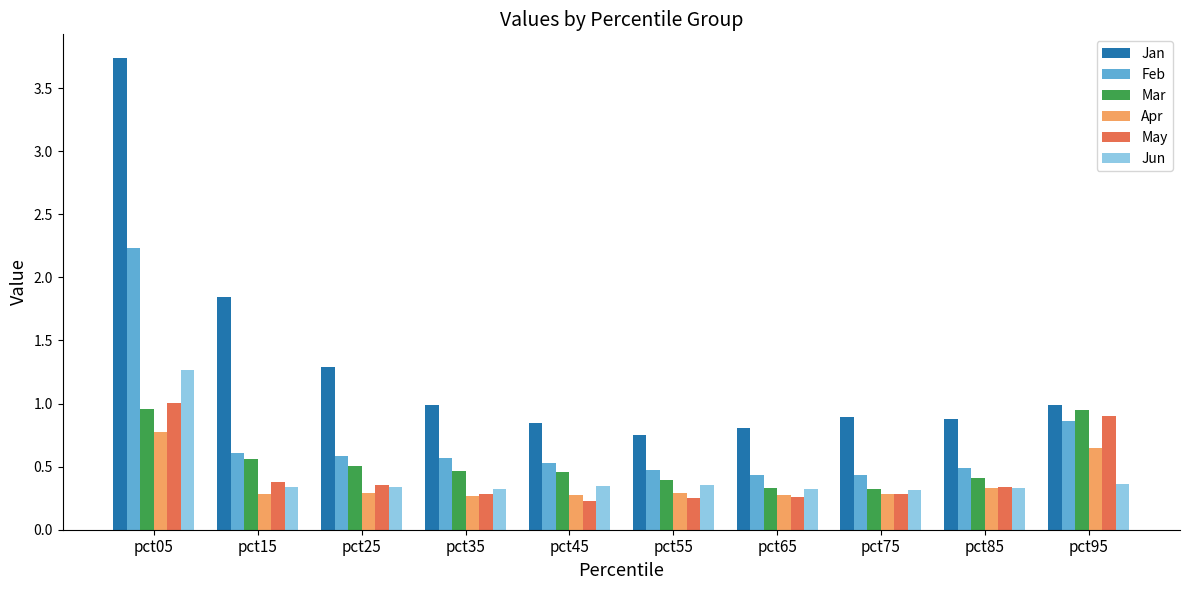

Are the bars grouped side by side (vs. stacked)?

Yes